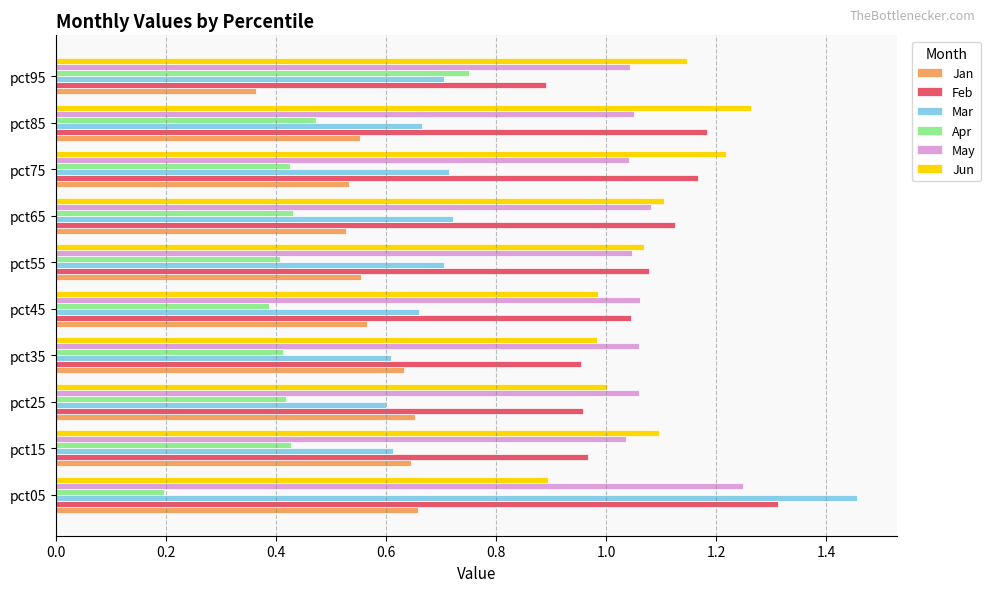

Rank the series at pct85 from highest to lowest value.

Jun, Feb, May, Mar, Jan, Apr